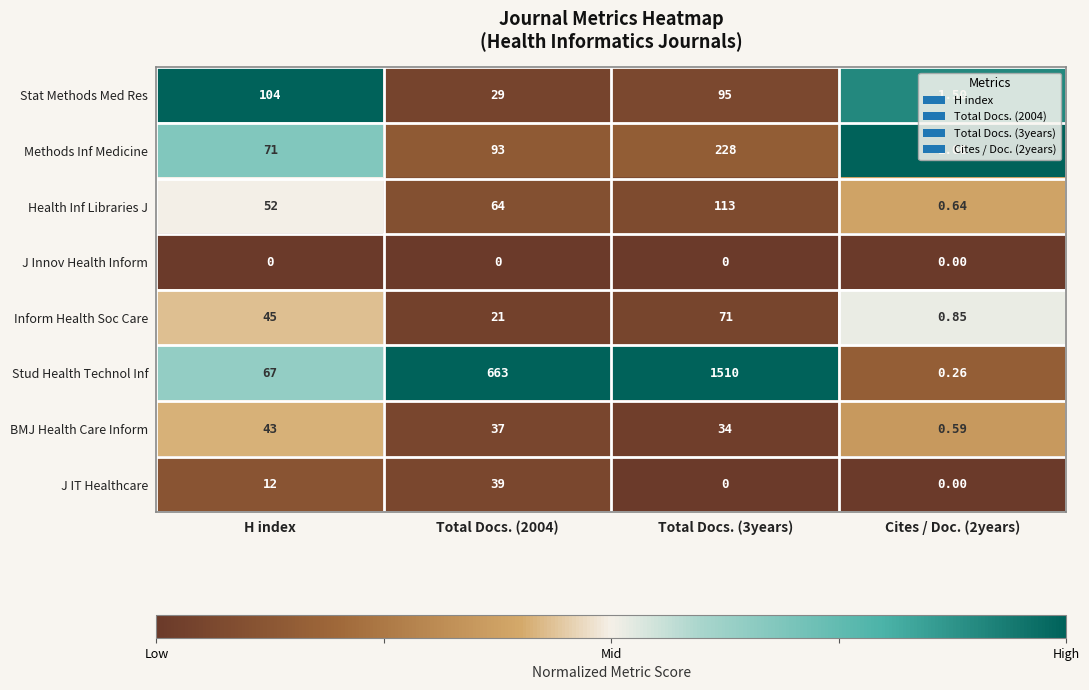

Is the value of Stat Methods Med Res at H index greater than the value of Health Inf Libraries J at Total Docs. (2004)?

Yes